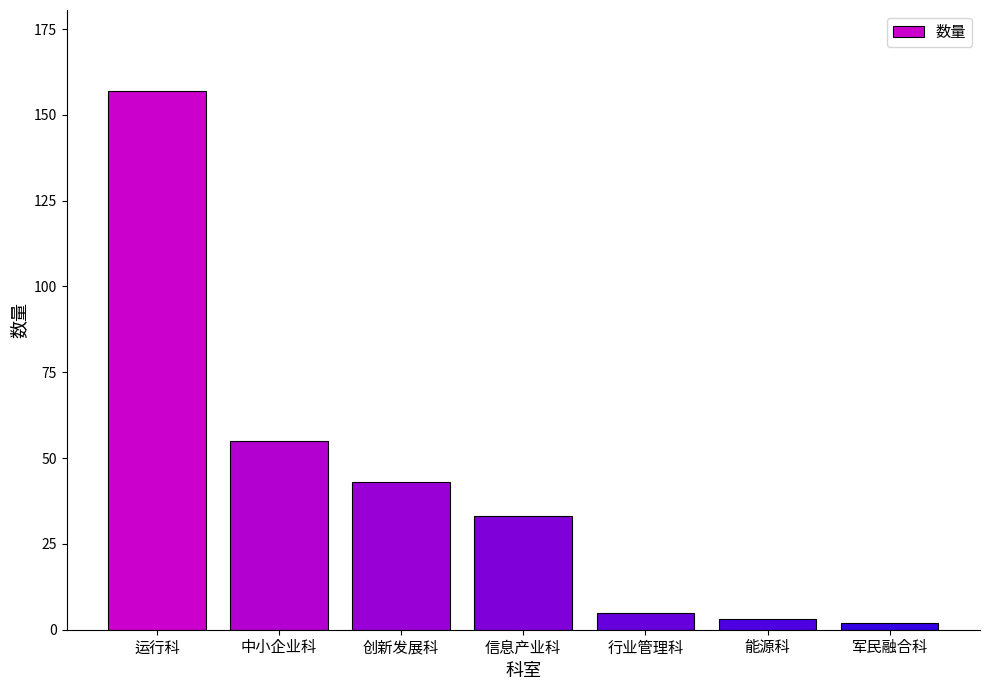

What position from the right is 创新发展科?

5